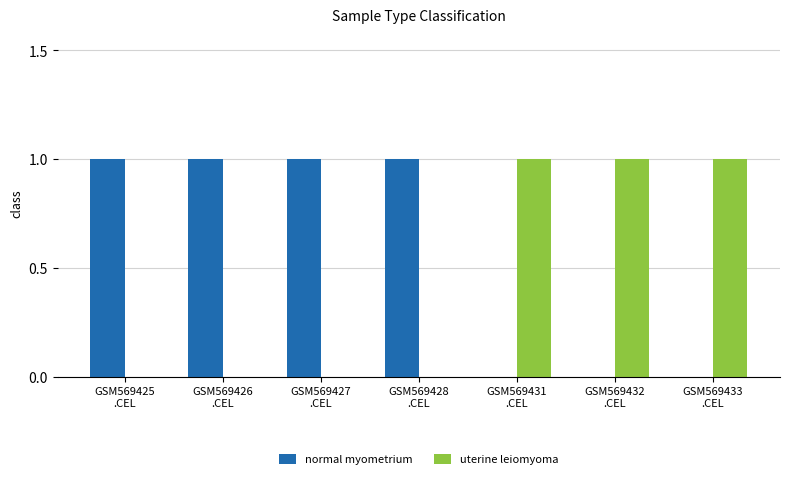

What is the sum of all uterine leiomyoma values?

3